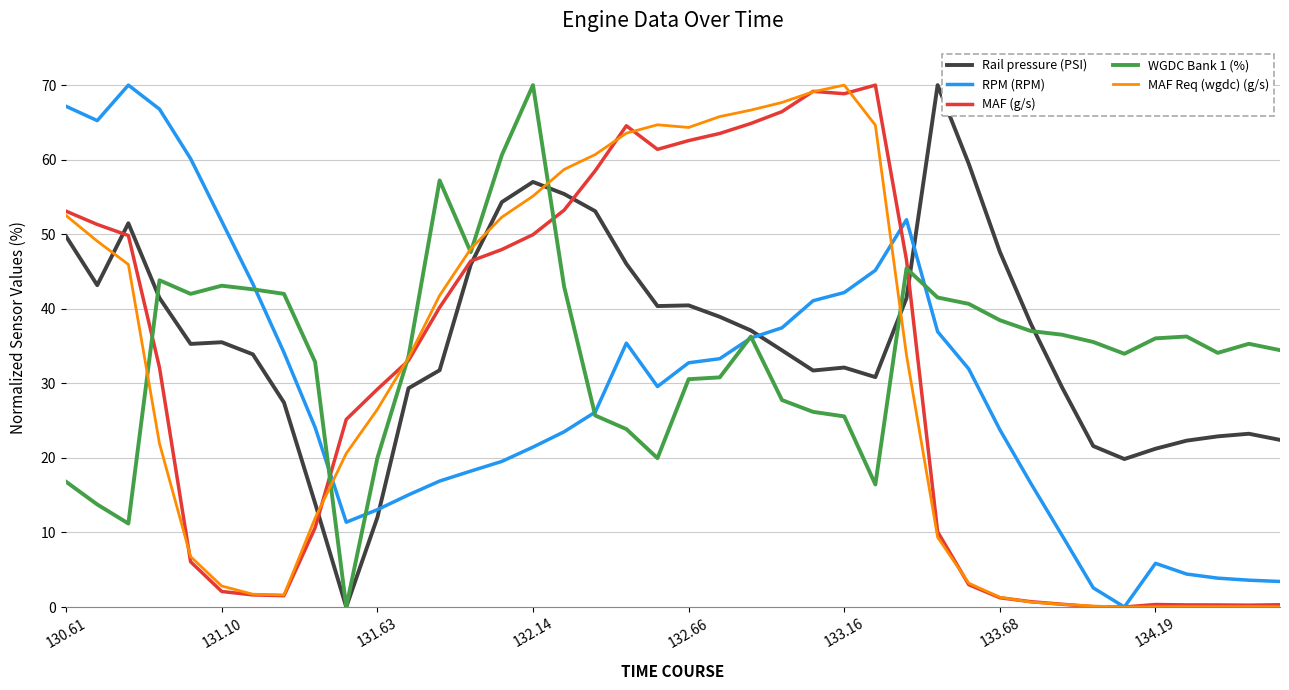

What is the difference between the maximum and minimum values in the Rail pressure (PSI) series?

70.0